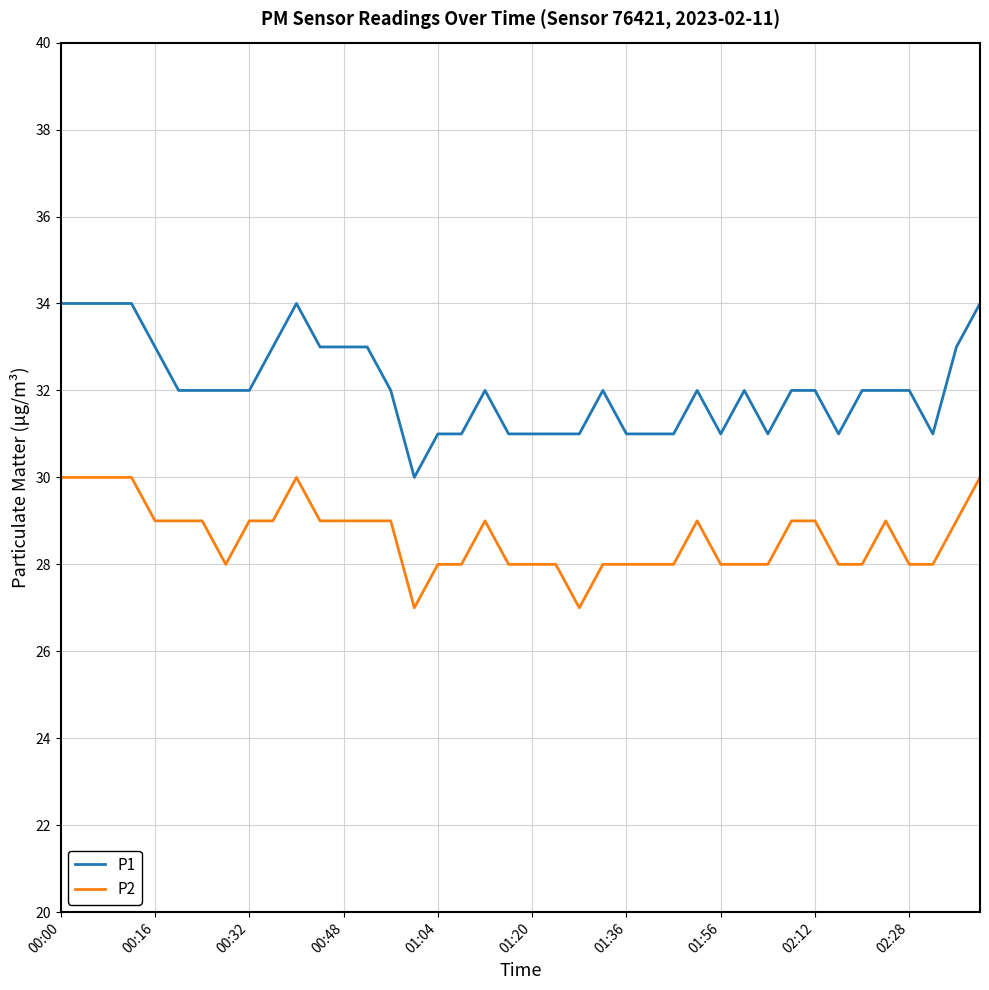

List the series in order of their peak value, lowest first.

P2, P1